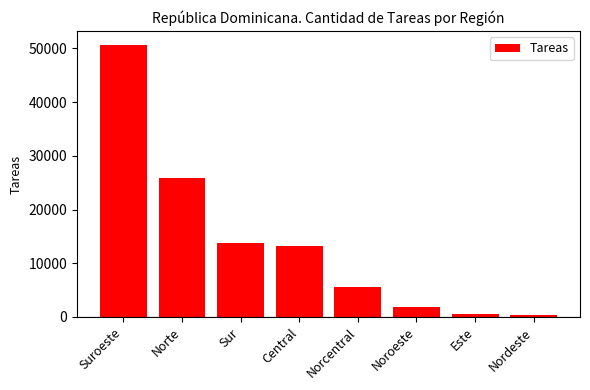

Between Norte and Nordeste, which is larger?

Norte